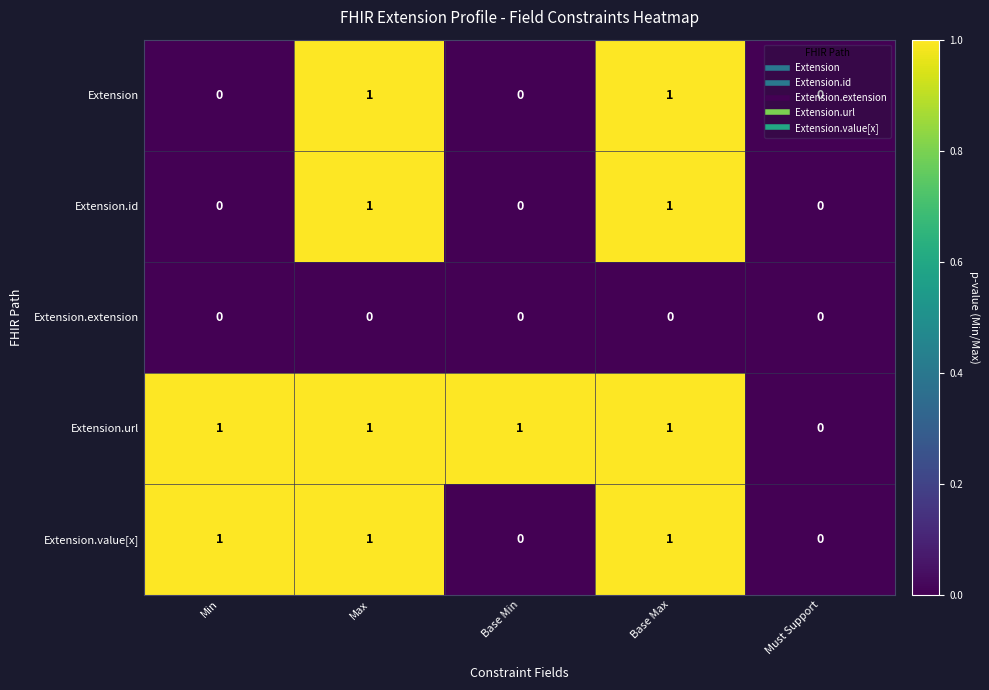

Which series has the largest total across all categories?

Extension.url